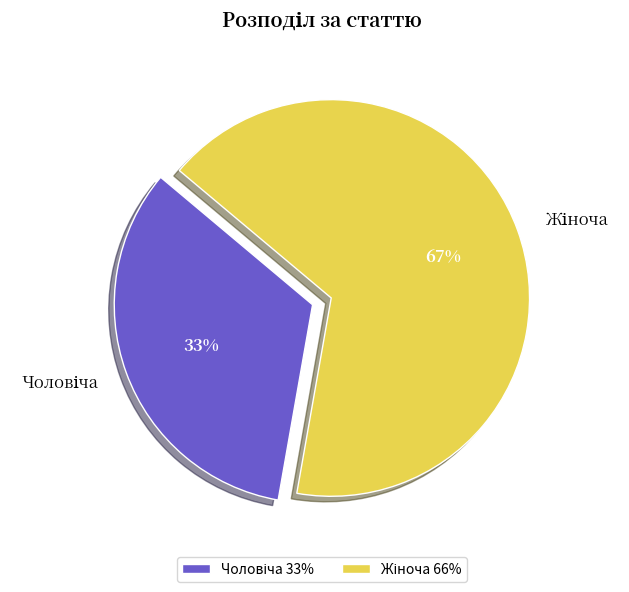

Does any single category account for the majority?

Yes